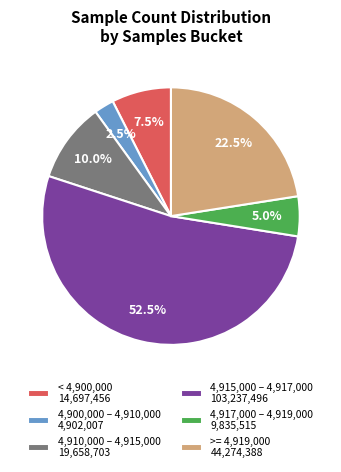

What is the total percentage of 4,915,000 – 4,917,000 103,237,496 and >= 4,919,000 44,274,388?

75.0%